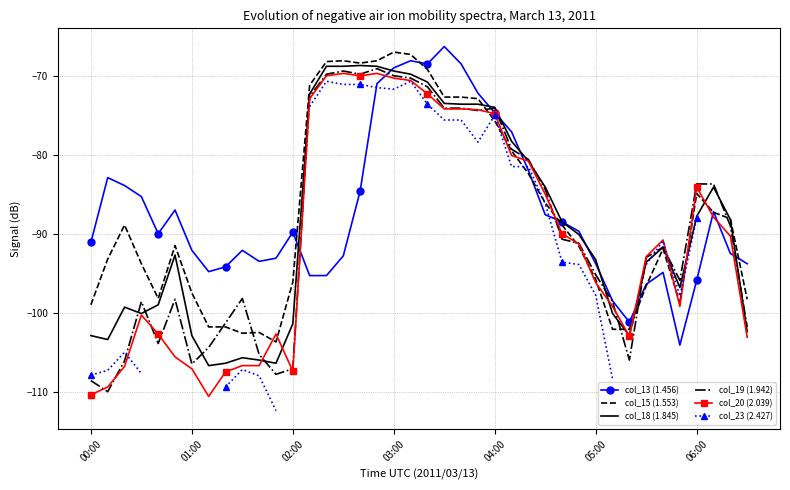

True or false: col_13 (1.456) has more than 1 points higher than both neighbors.

True